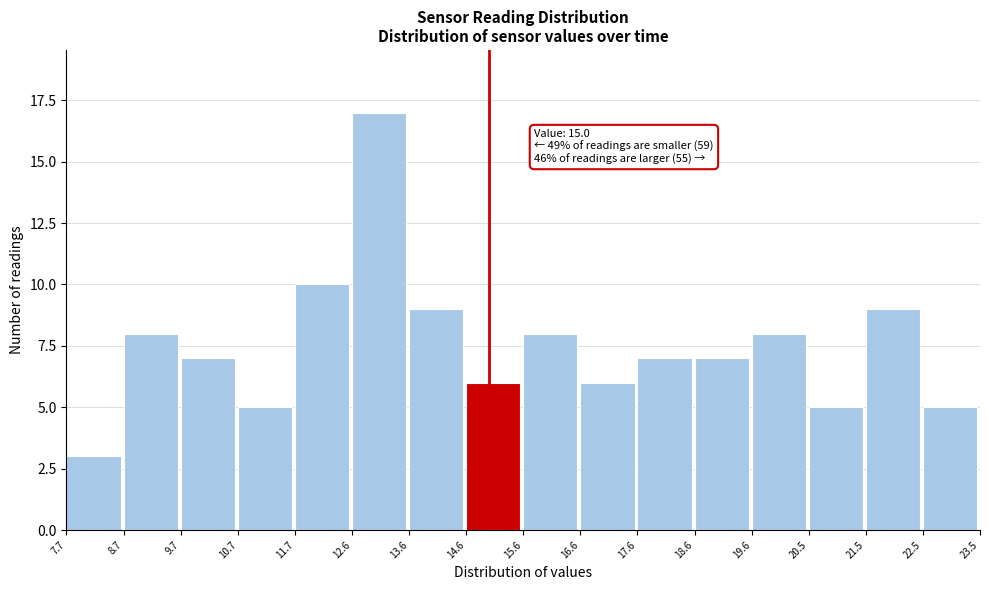

Over which range of the x-axis is the bar tallest?

12.6 to 13.6